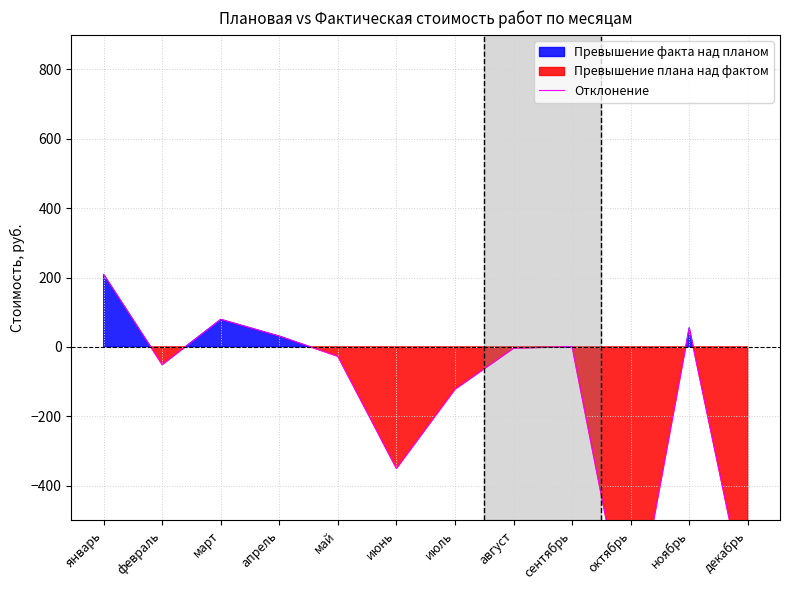

At which label does the data first exceed -3?

январь